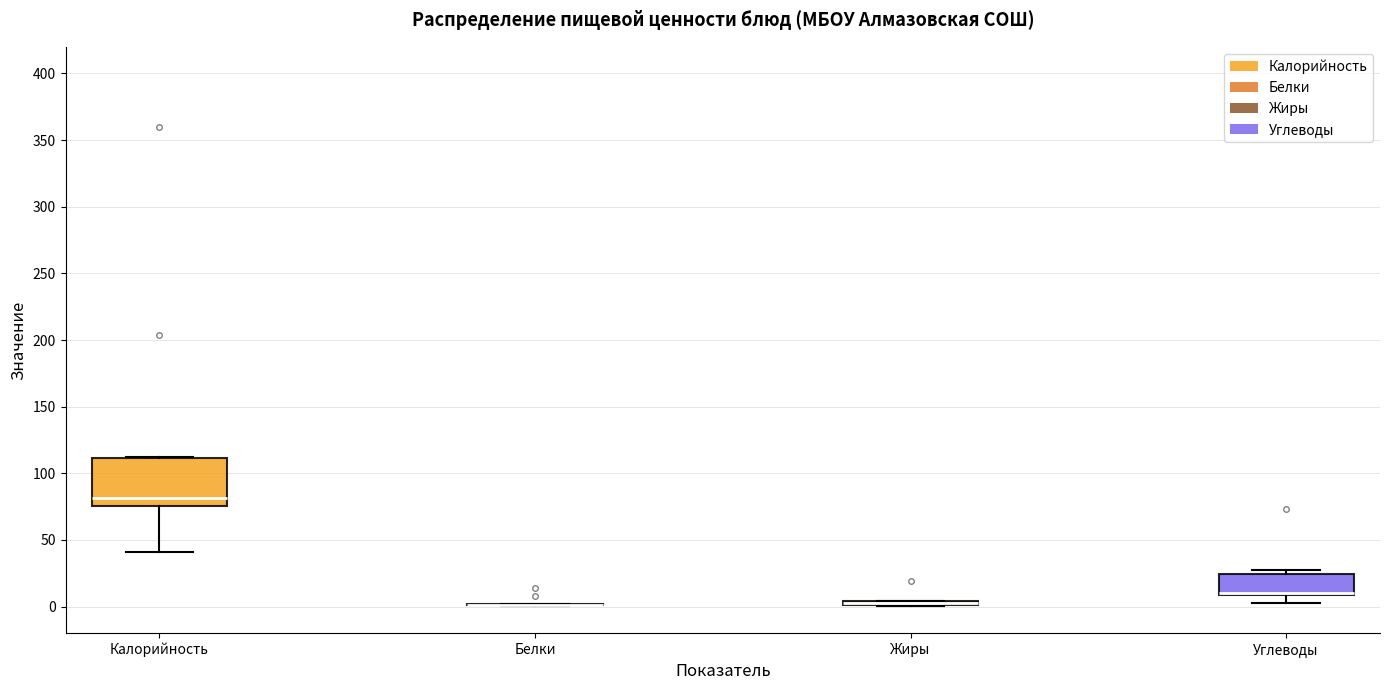

Which box is the tallest, from its lower edge to its upper edge?

Калорийность